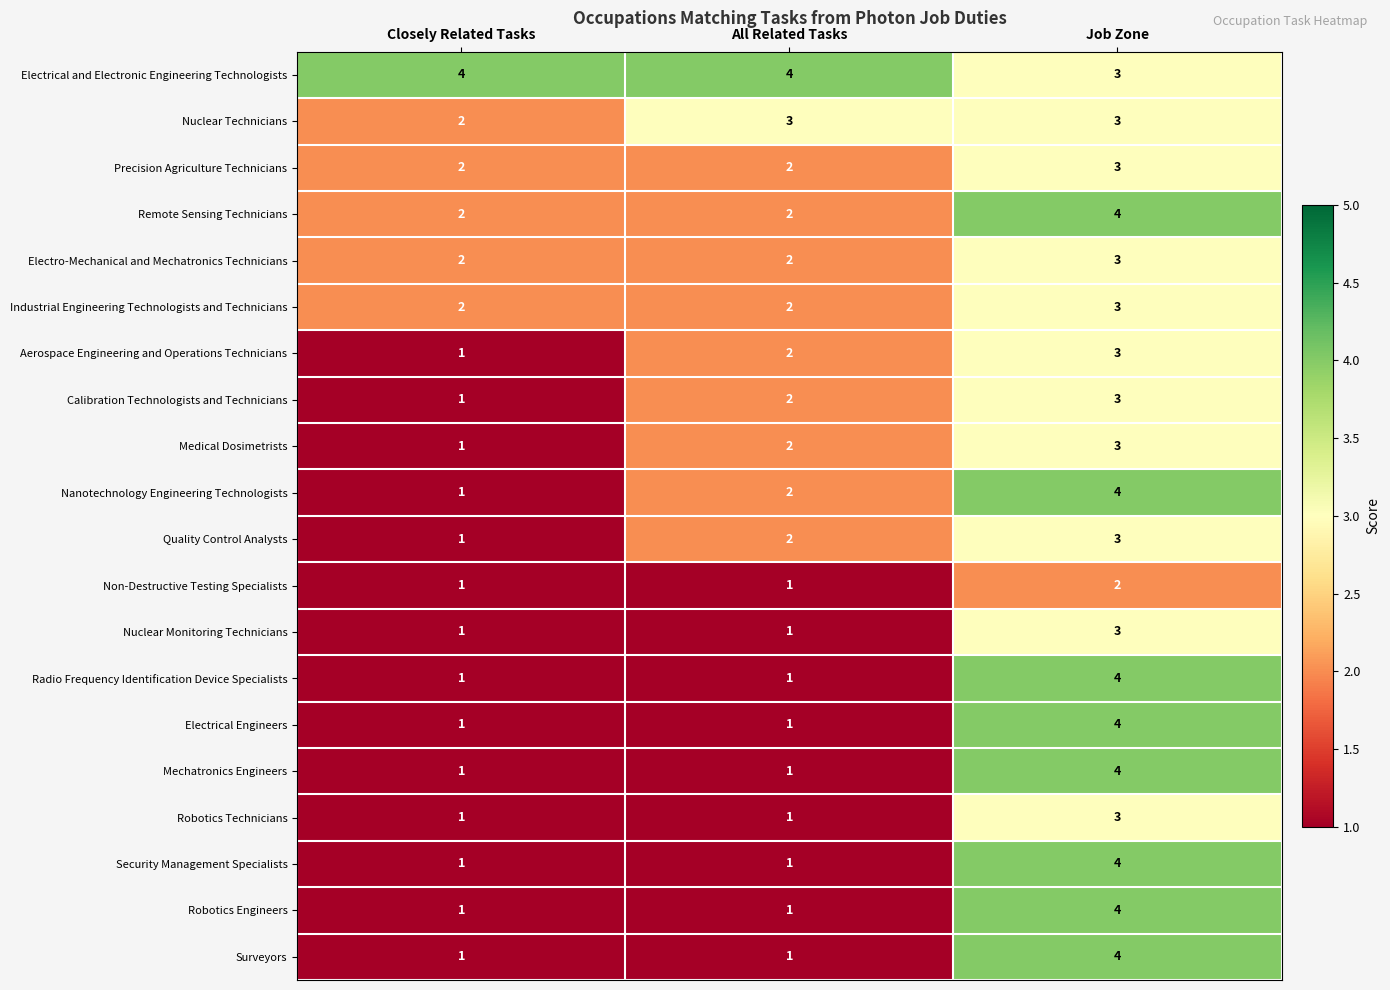

How many categories are shown in the chart?

3